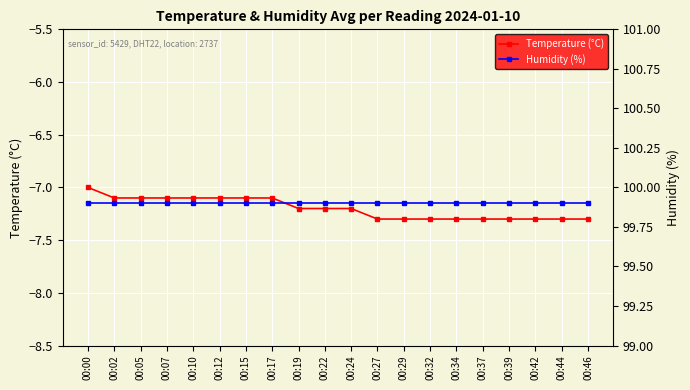

Does the chart display data point markers on the line(s)?

Yes